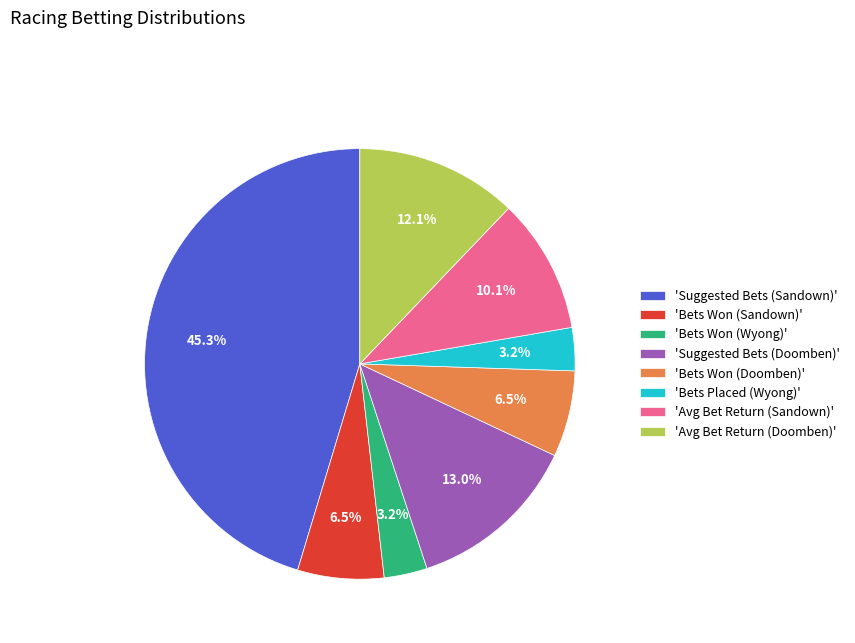

Which slice is the largest?

'Suggested Bets (Sandown)'